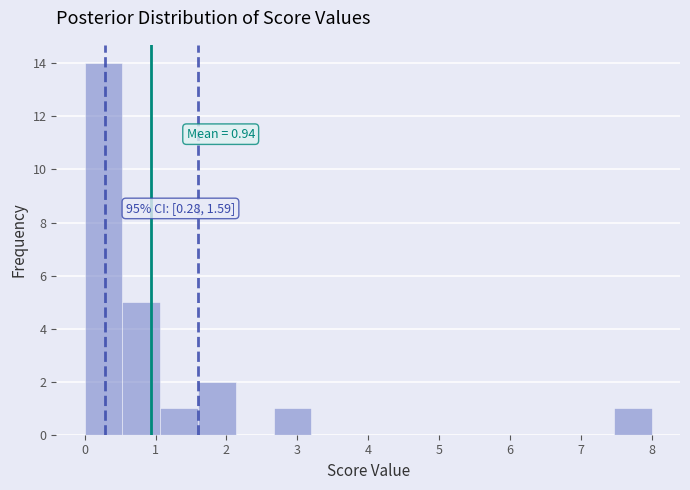

Which range on the x-axis has the tallest bar?

0.0 to 0.5